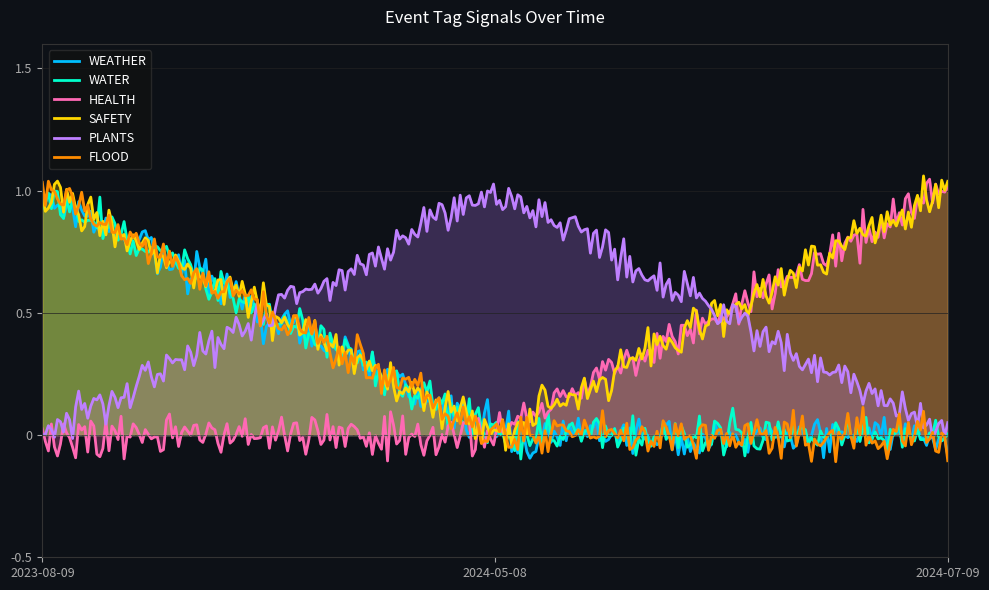

What is the label of the 3rd point from the left?

2023-08-09